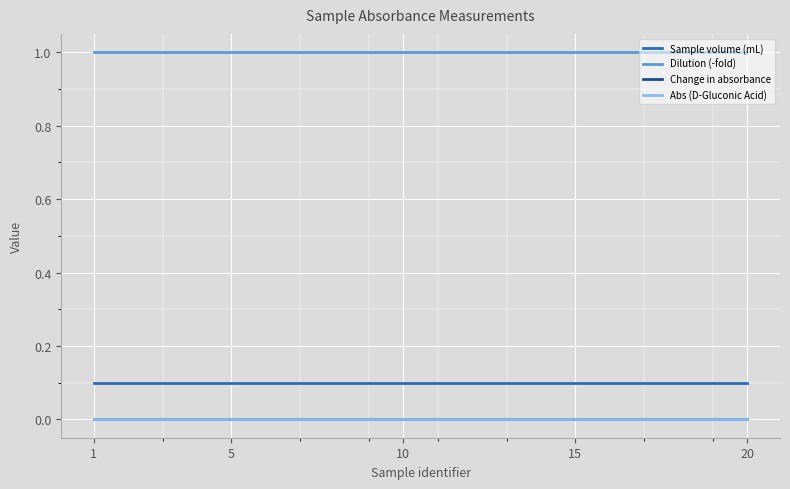

Is this an area chart (filled region under the line)?

No